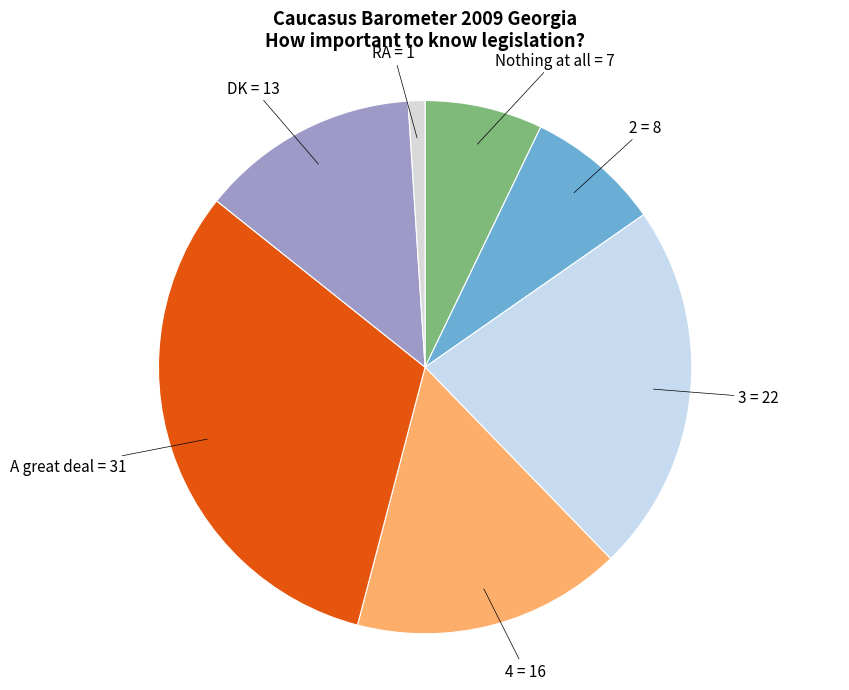

Which category has the smallest portion of the pie?

RA